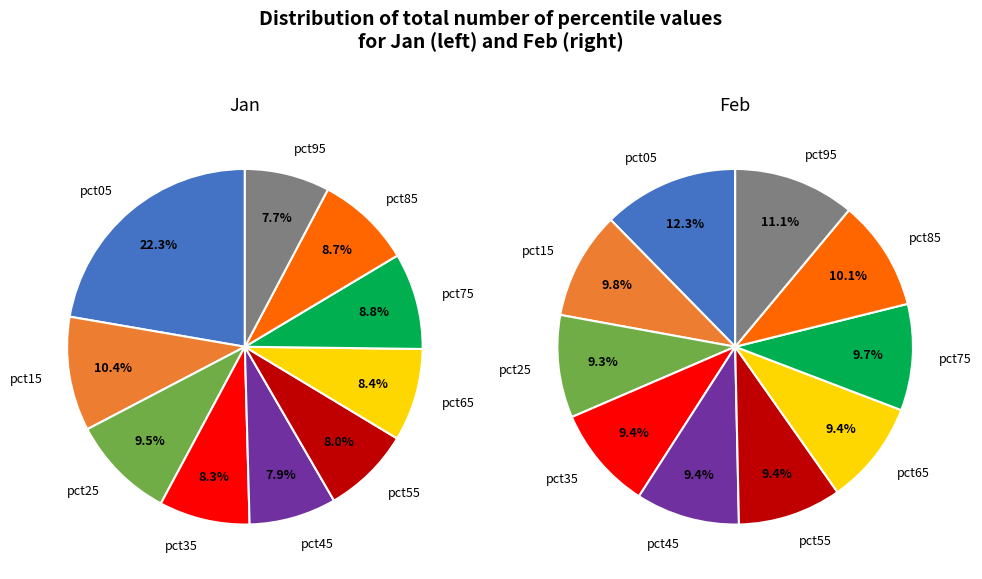

True or false: 4 accounts for 8% of the total.

True